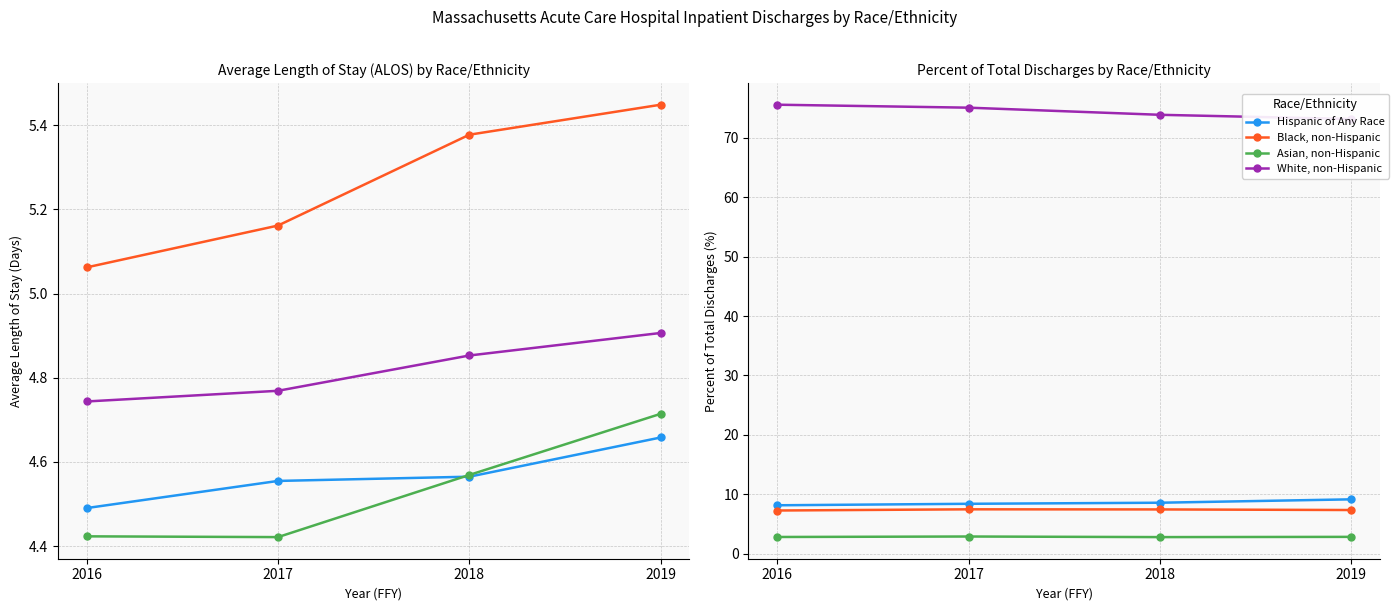

Does the chart have visible grid lines?

Yes